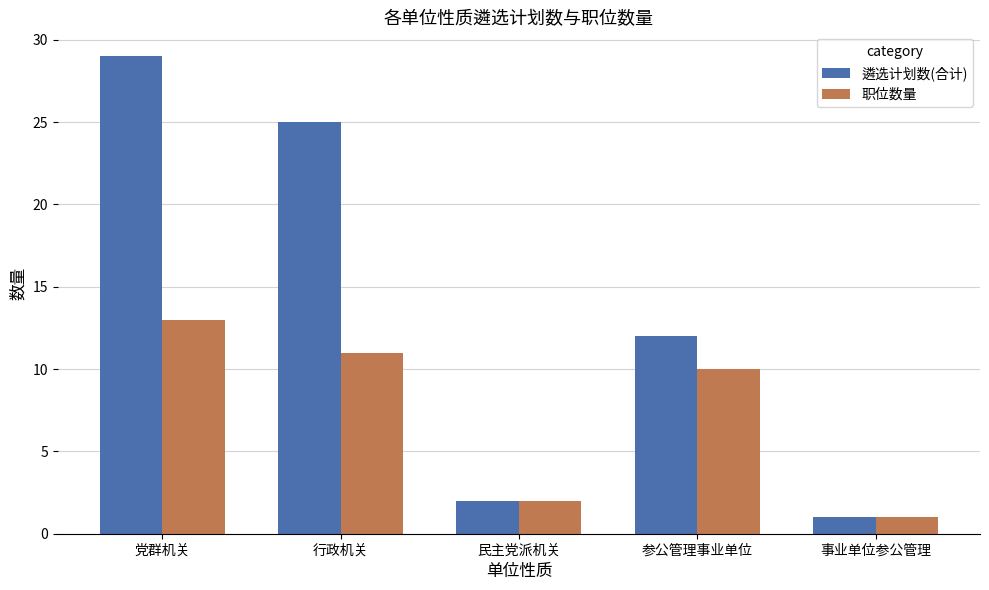

What is the lowest value of the 遴选计划数(合计) series?

1